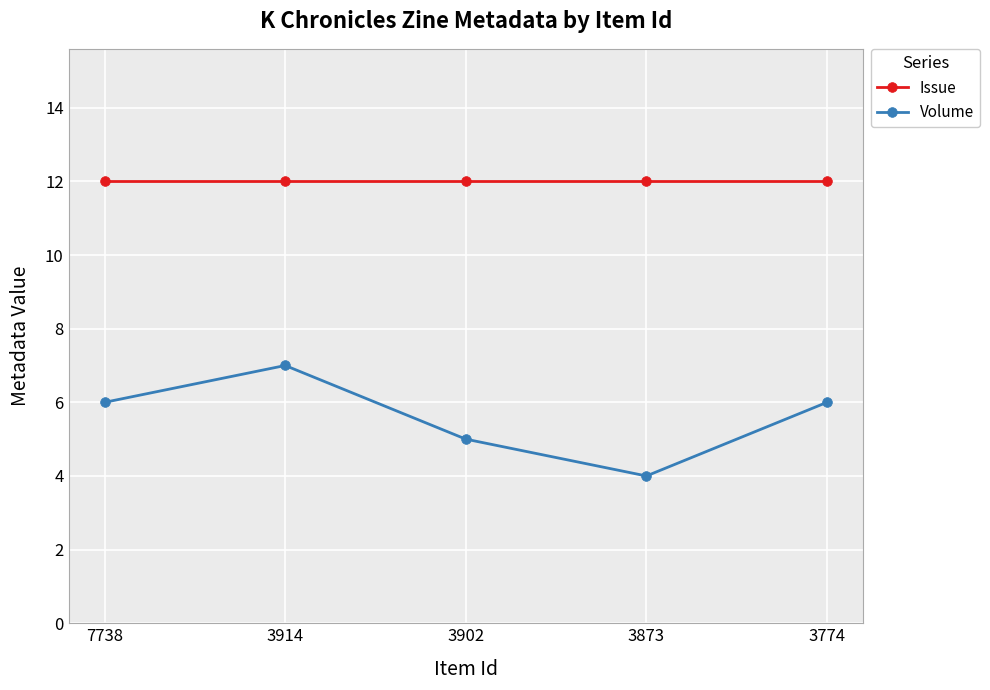

True or false: Volume has more than 1 interior local peaks.

False